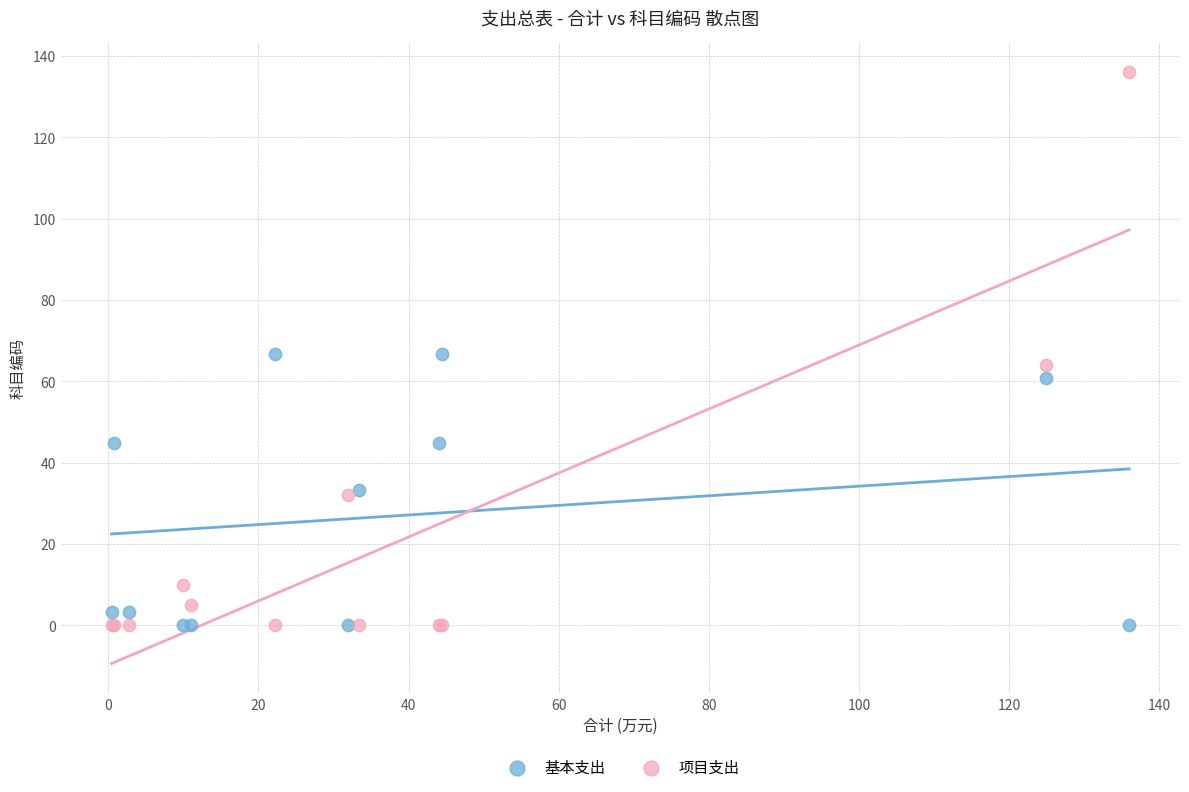

Which series contains the highest Y value?

项目支出